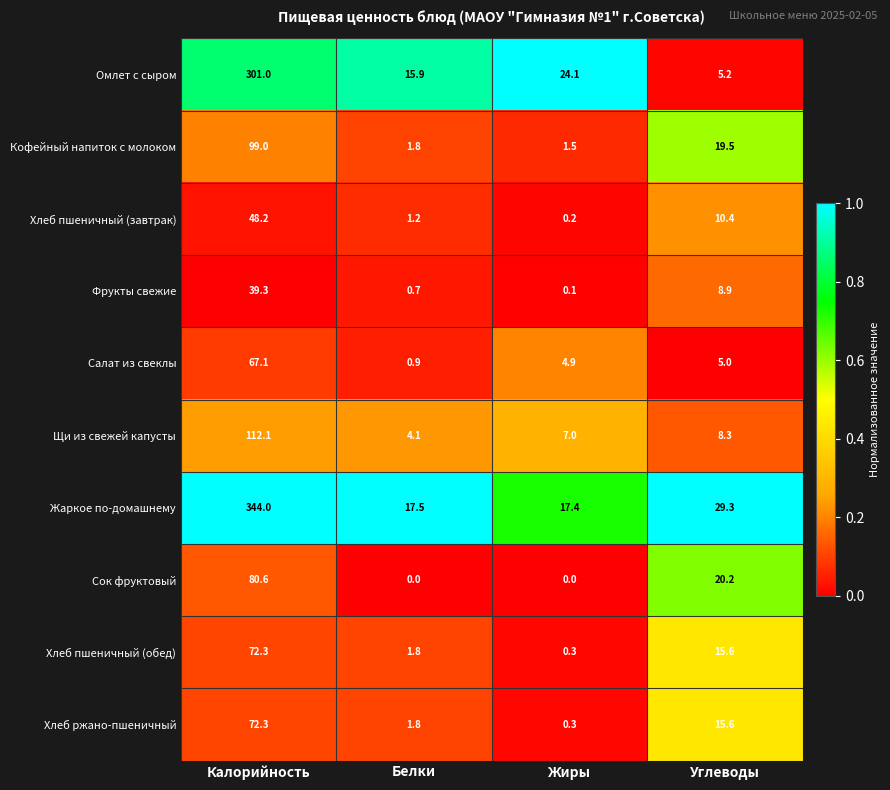

The Кофейный напиток с молоком series shows 3.1 at Белки. True or false?

False